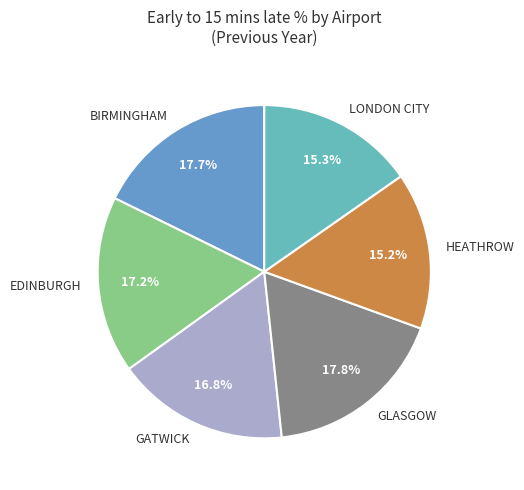

True or false: GATWICK accounts for 17% of the total.

True